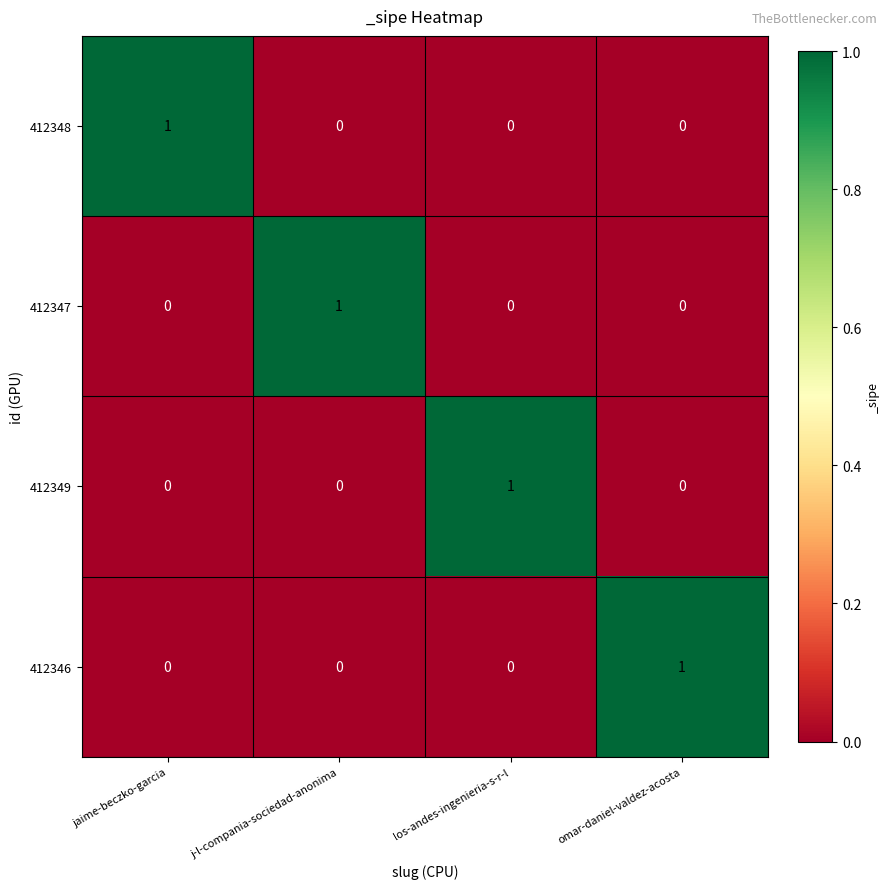

The value of 412349 at los-andes-ingenieria-s-r-l is 2. True or false?

False